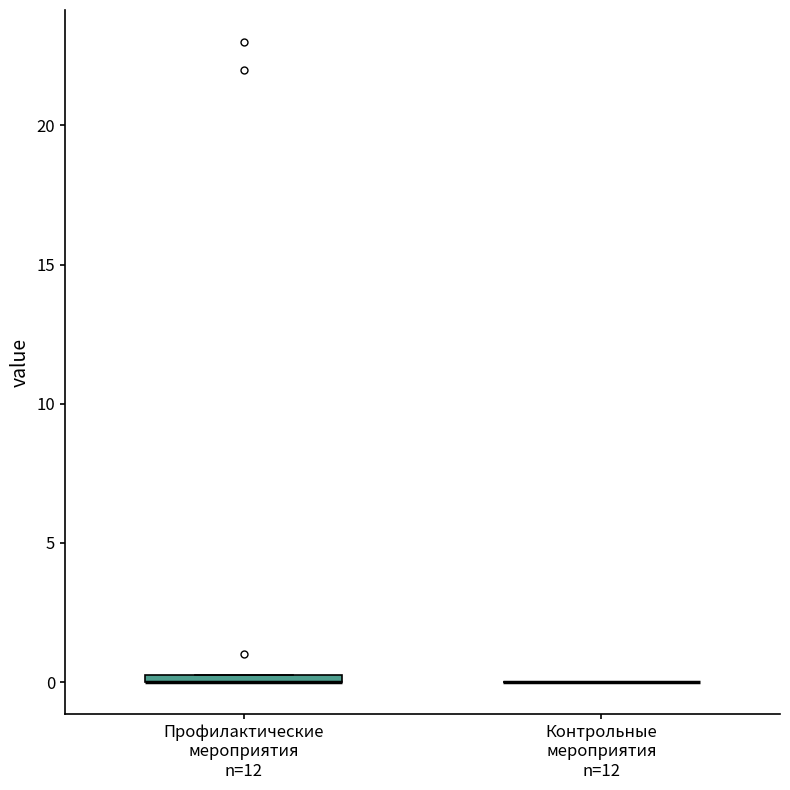

Where is the lower edge of the box for Профилактические мероприятия n=12 on the y-axis? The values are not printed on the chart, so give them approximately, as read against the axis.

0.0